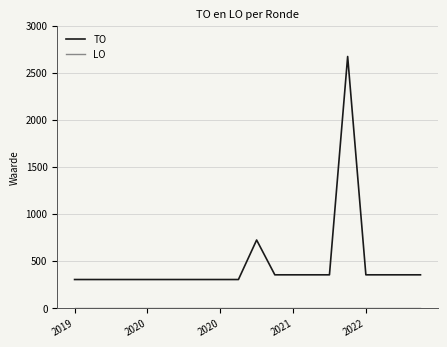

Which series has the largest total across all categories?

TO